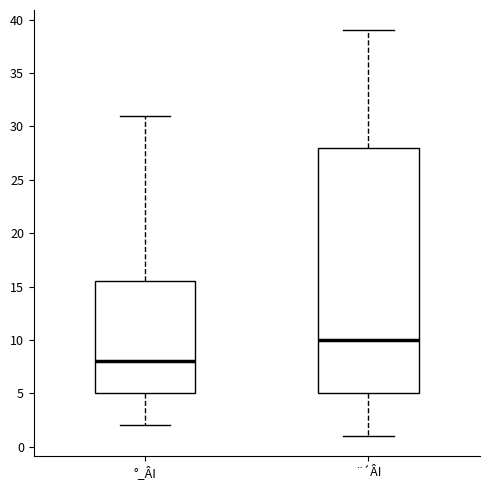

Which box has the lowest median line?

°_ÂI